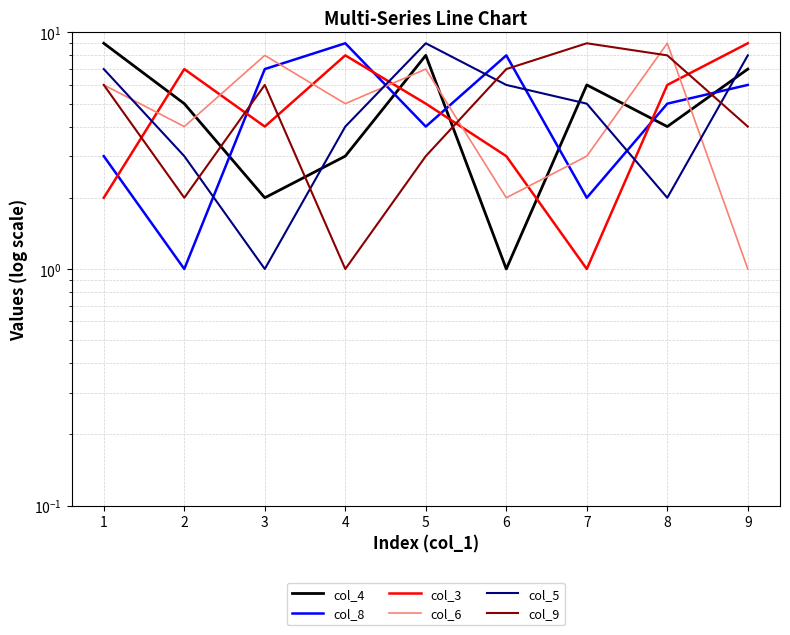

What is the maximum value for col_4?

9